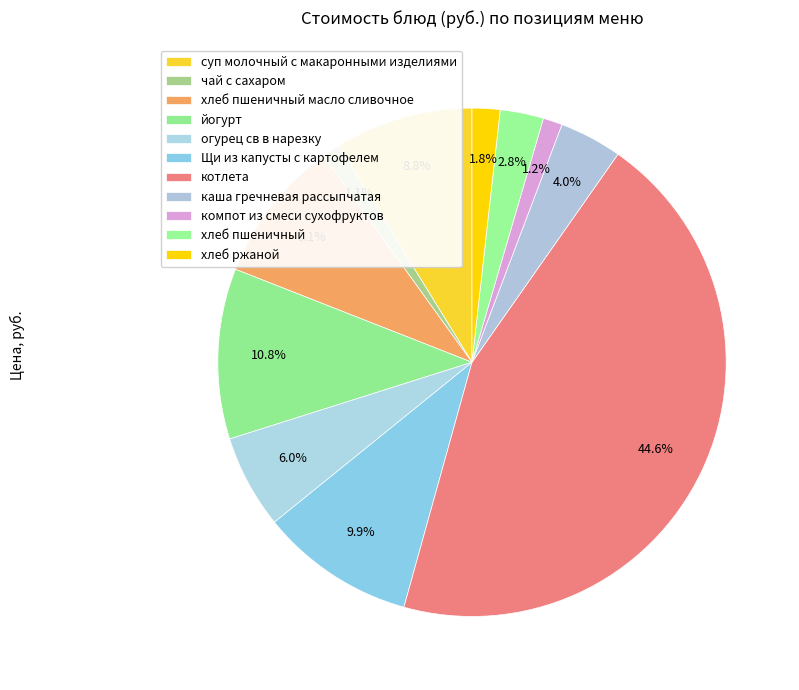

What is the ratio of the value at Щи из капусты с картофелем to the value at йогурт?

0.9